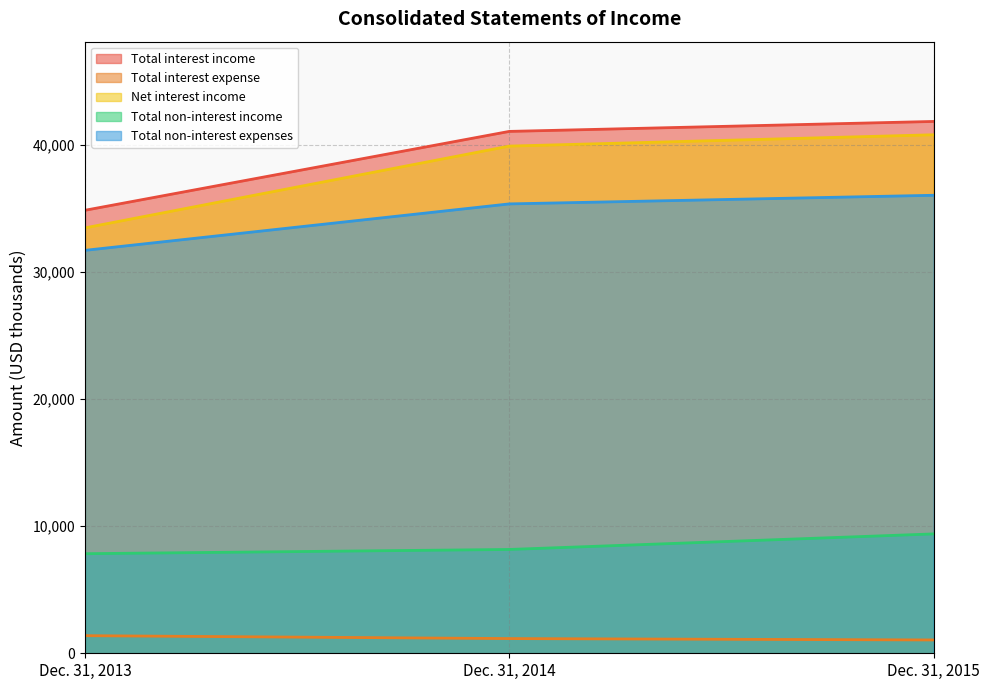

What value does the Total non-interest expenses series have at Dec. 31, 2013?

31685